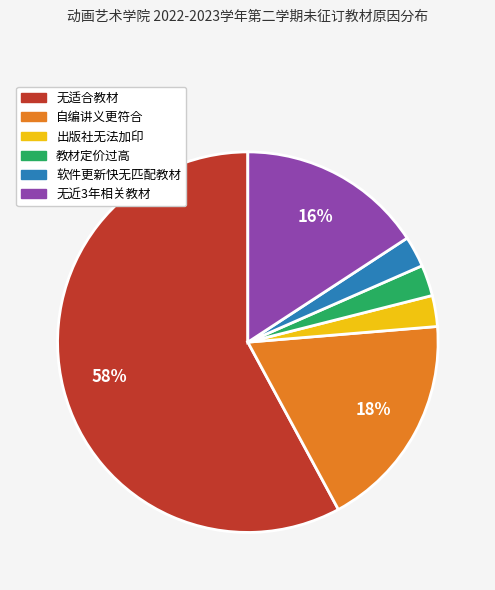

Does any single category account for the majority?

Yes